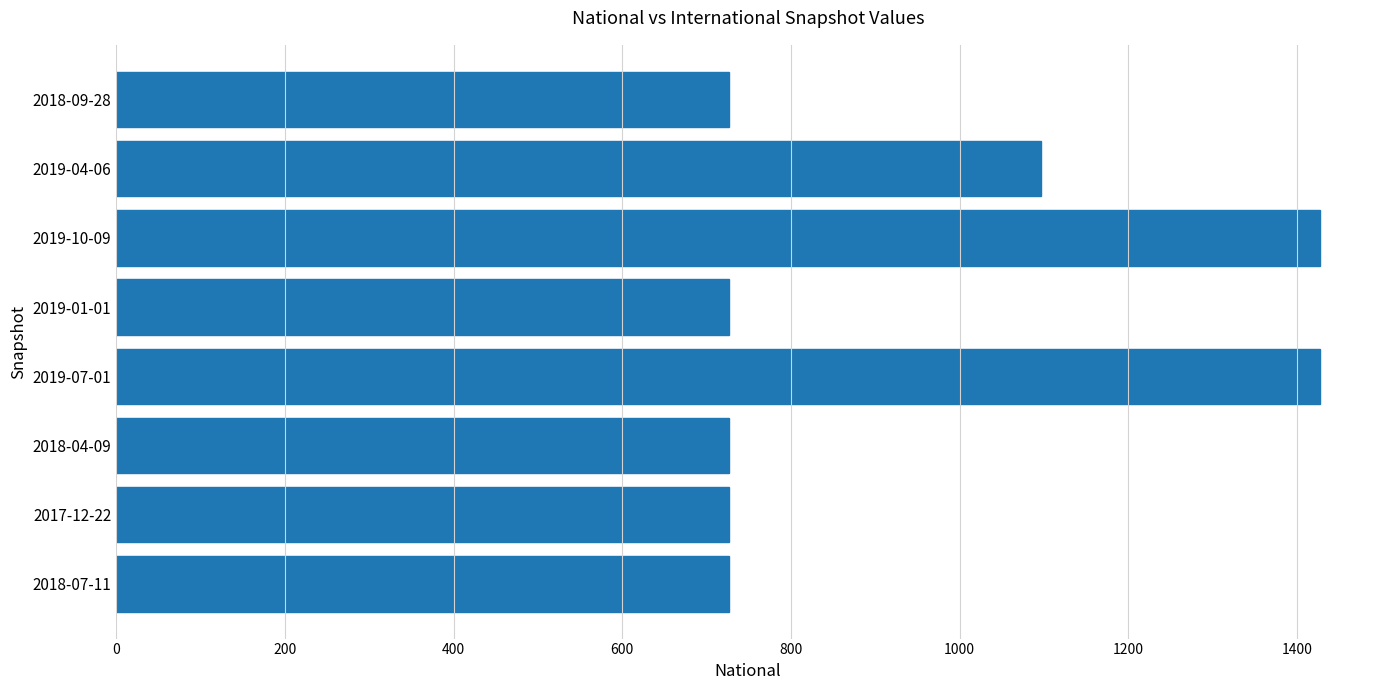

What is the difference between the second highest and second lowest values?

700